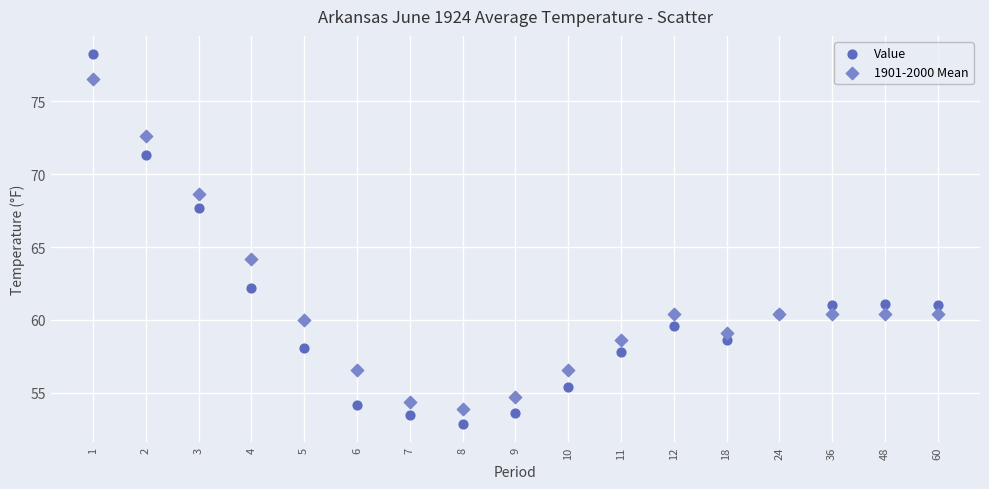

Which series contains the highest Y value?

Value